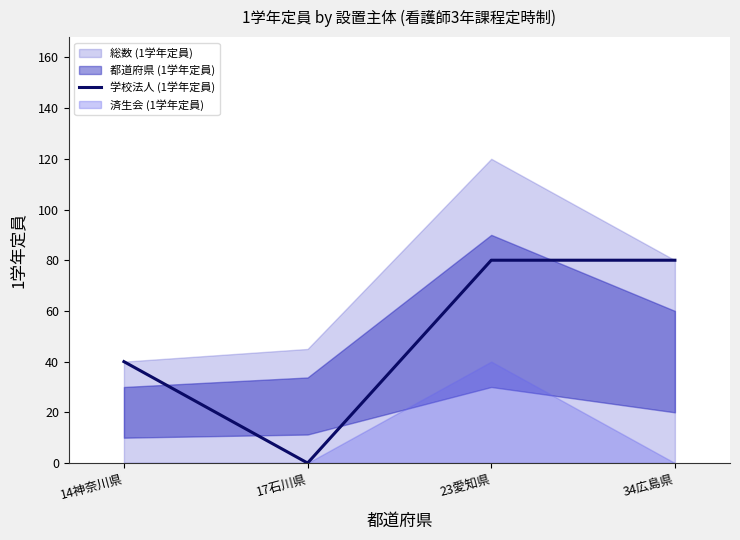

True or false: 学校法人 (1学年定員) has a value of 40 at 14神奈川県.

True